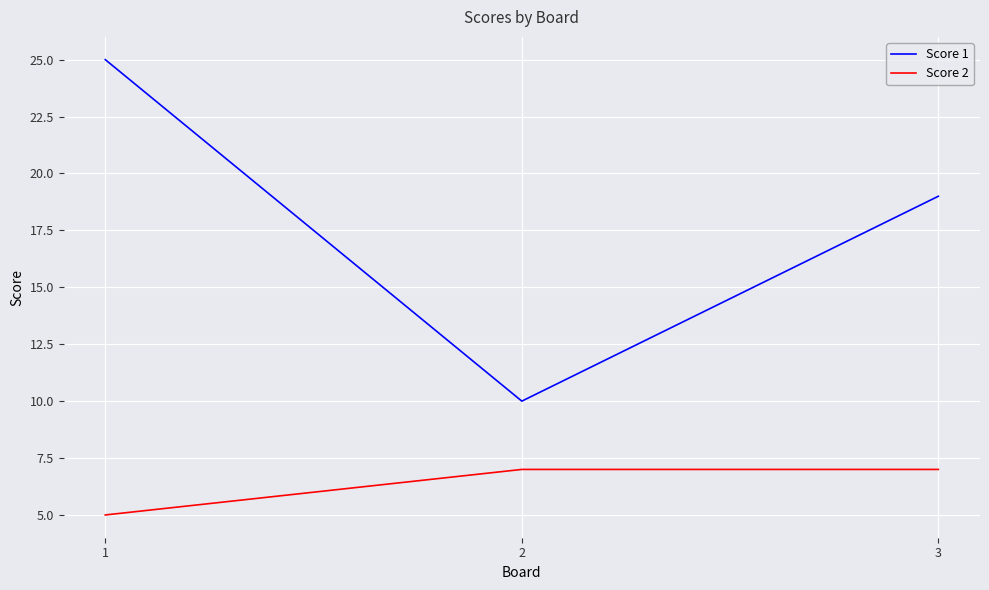

Reading left to right, what are all the values shown in this chart?

Score 1: 1=25	2=10	3=19
Score 2: 1=5	2=7	3=7